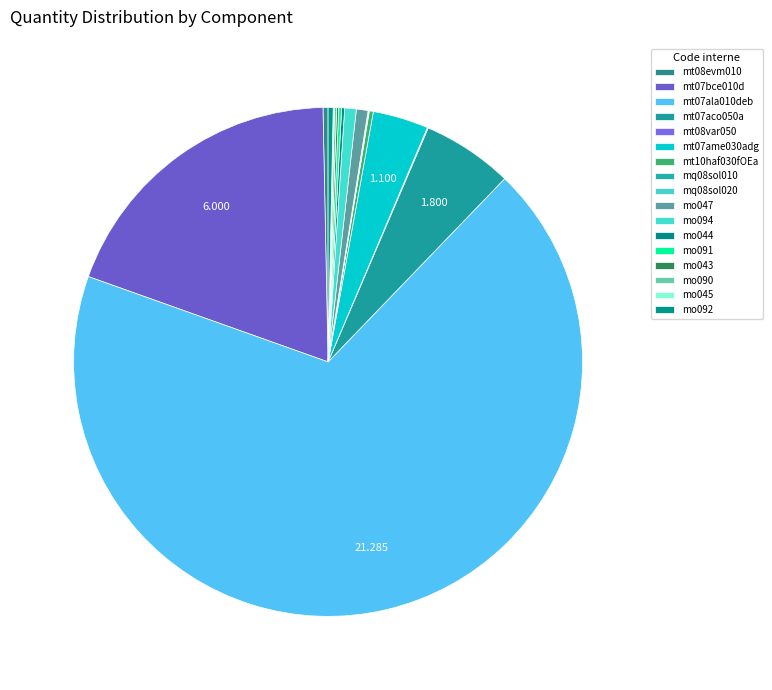

Is it true that mt08var050 is 0% of the pie?

True